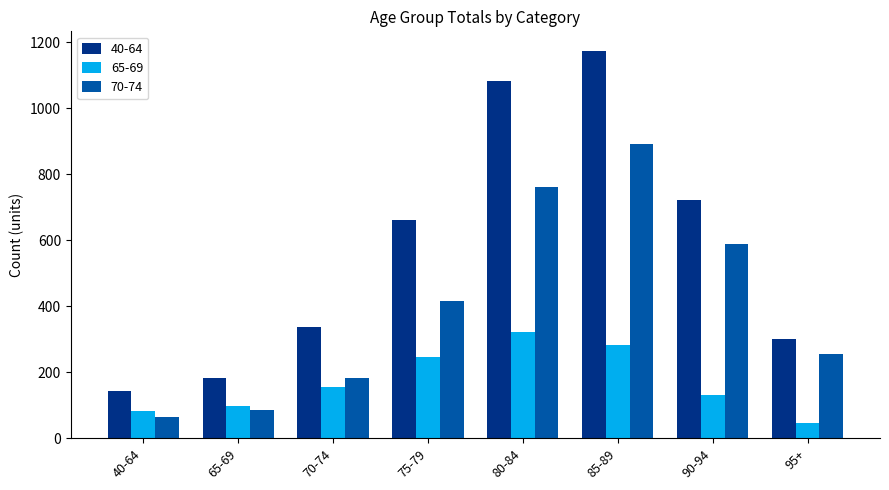

Between 40-64 and 90-94, which series saw the biggest shift?

40-64